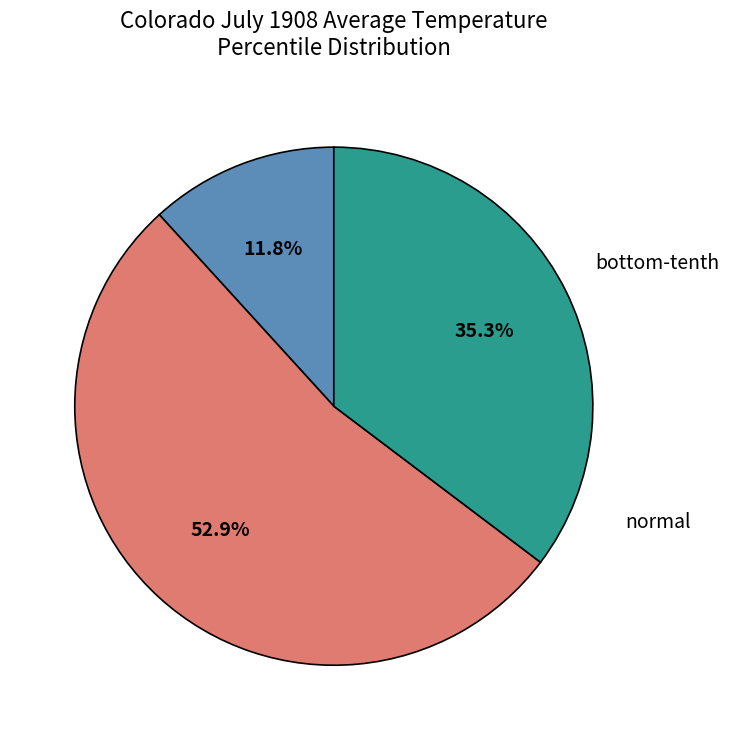

The normal slice represents 35% of the pie. True or false?

True